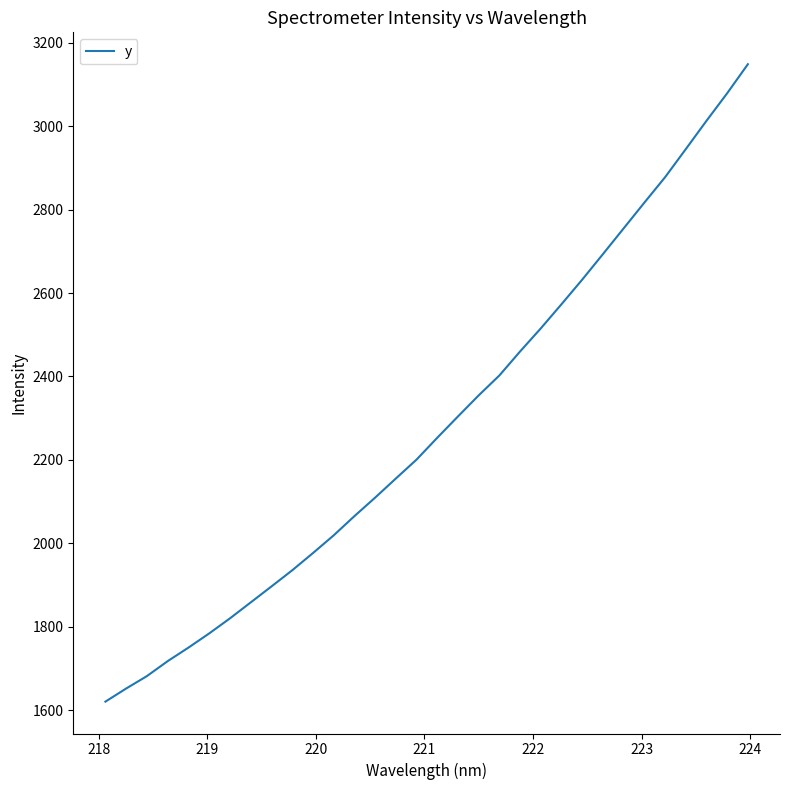

What is the smallest value displayed?

1620.3